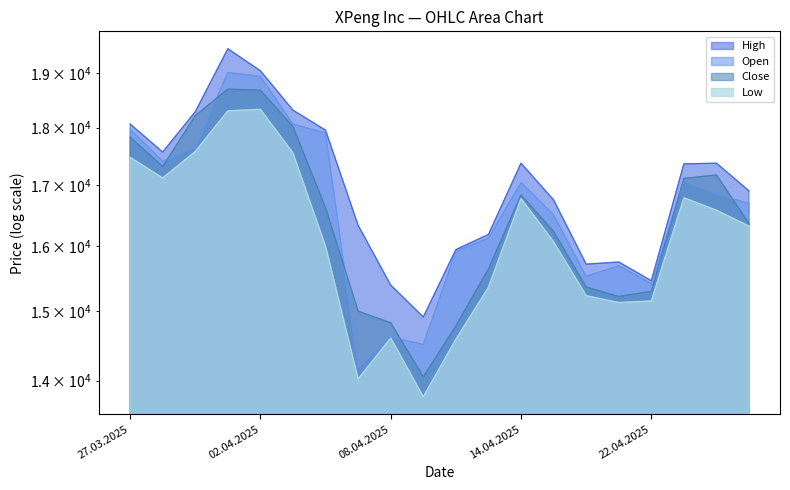

Which category has the highest value in the Close series?

01.04.2025